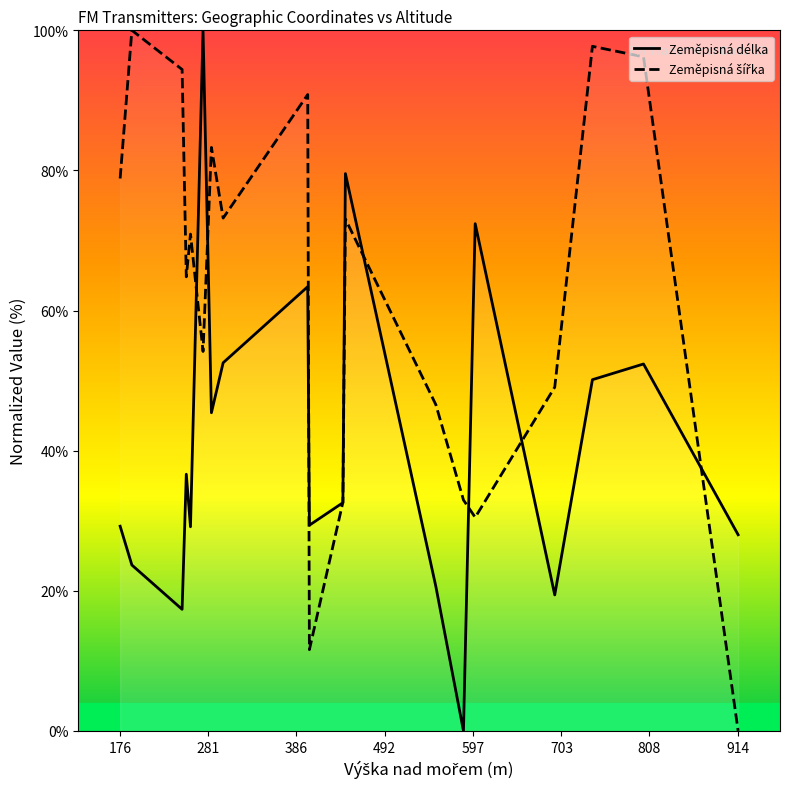

How many intersections are there between Zeměpisná délka and Zeměpisná šířka?

9